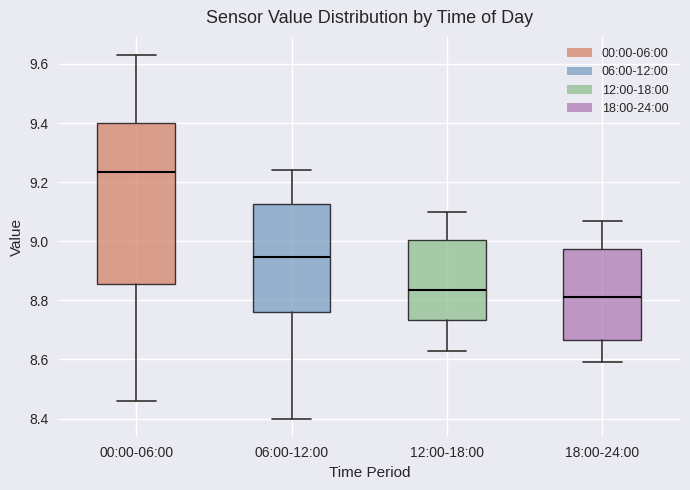

Which box has the lowest median line?

18:00-24:00